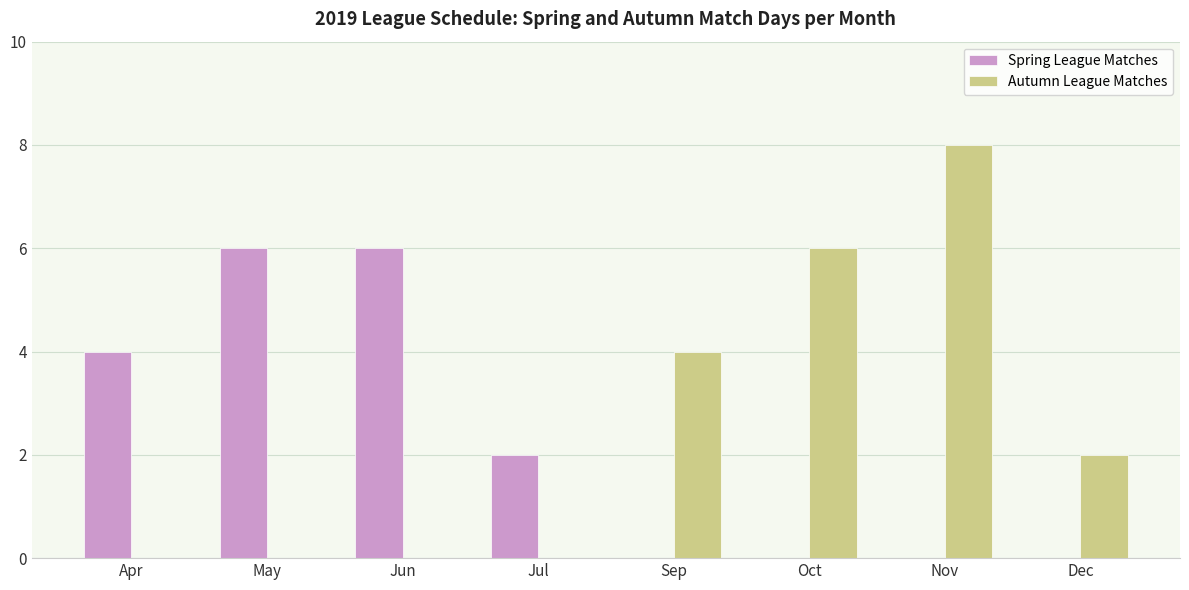

Is it true that Autumn League Matches equals -6 at May?

False